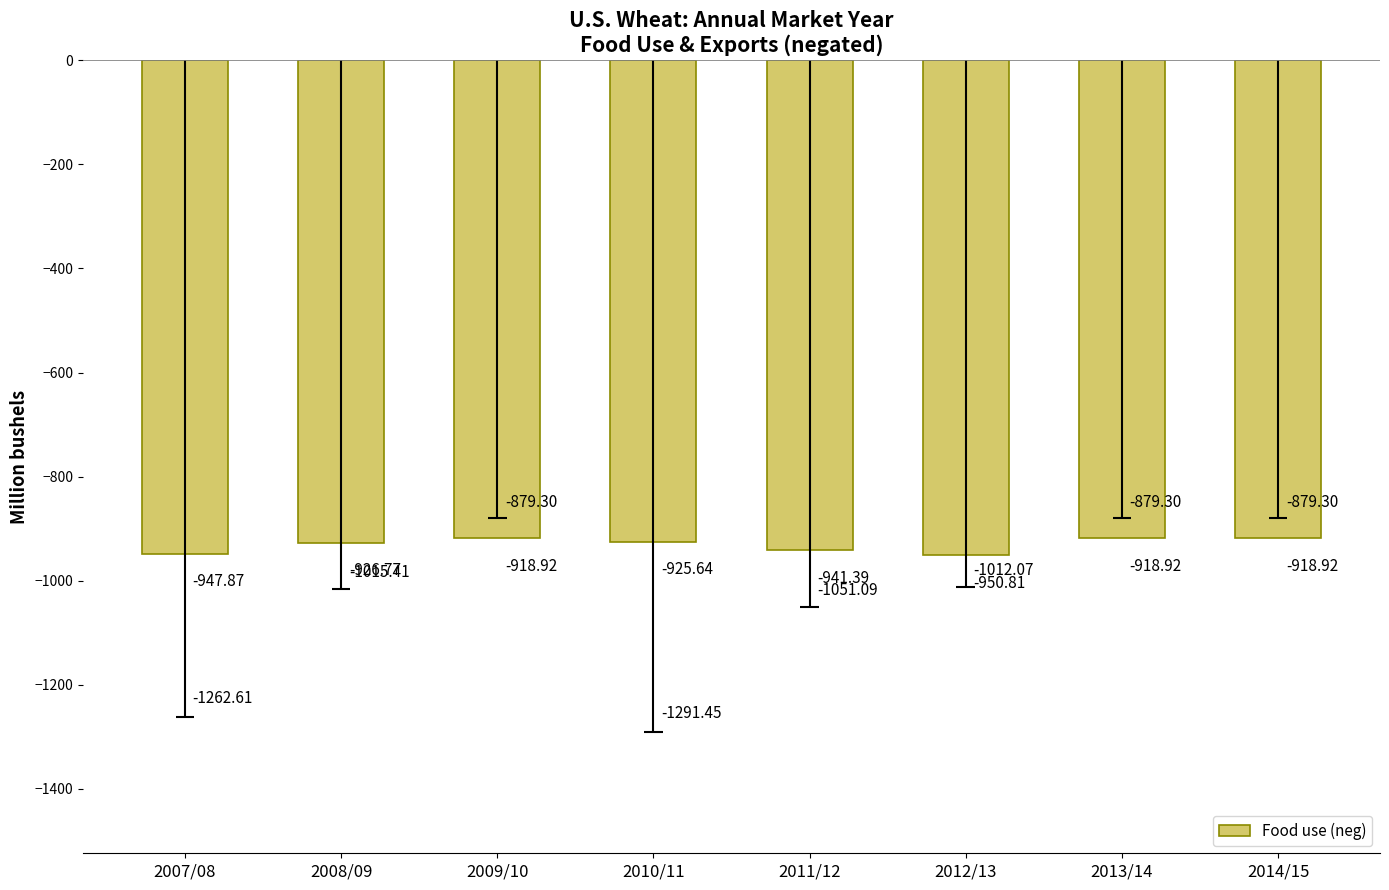

How many bars are there in total?

8